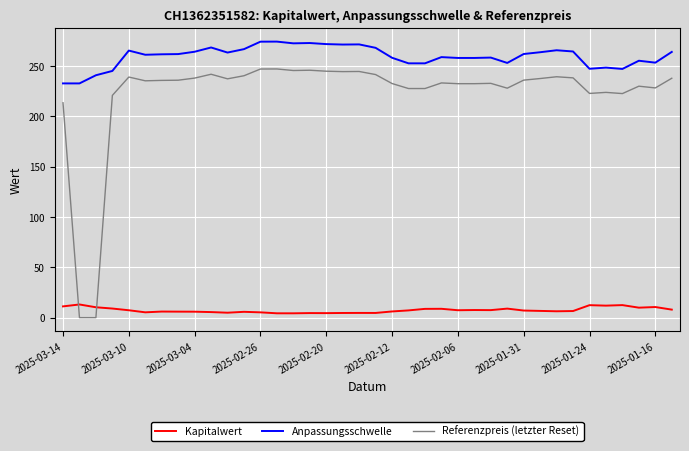

True or false: Referenzpreis (letzter Reset) and Anpassungsschwelle cross at least once.

False